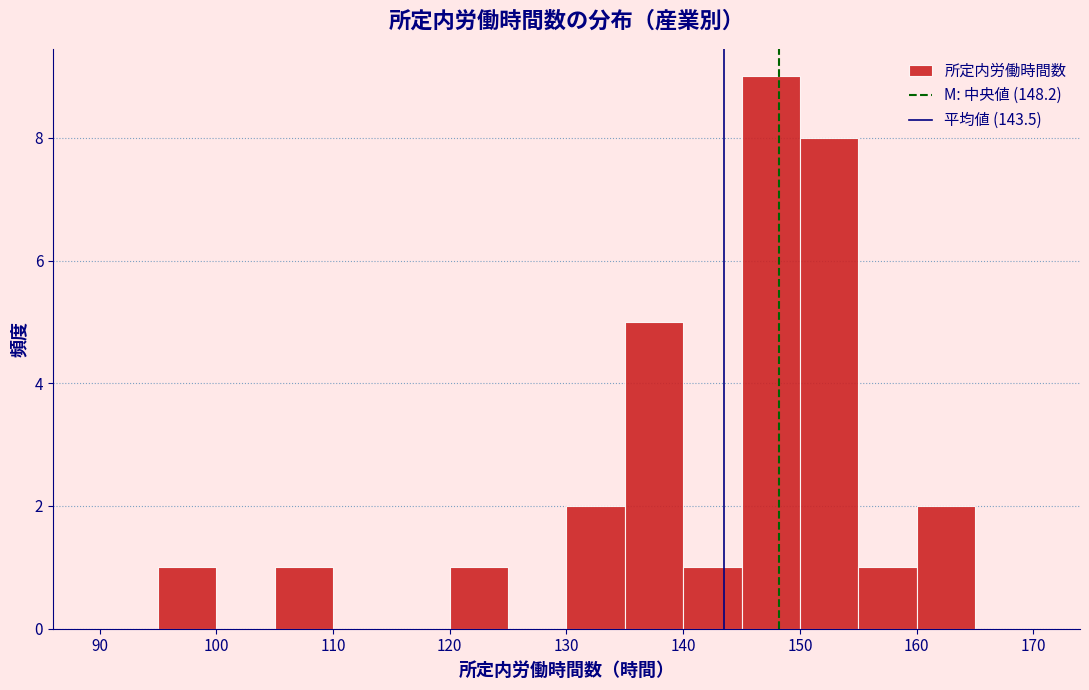

Reading left to right, transcribe this chart: for each bar, give the range it covers on the x-axis and its height. The values are not printed on the chart, so give them approximately, as read against the axis.

90 to 95: 0
95 to 100: 1
100 to 105: 0
105 to 110: 1
110 to 115: 0
115 to 120: 0
120 to 125: 1
125 to 130: 0
130 to 135: 2
135 to 140: 5
140 to 145: 1
145 to 150: 9
150 to 155: 8
155 to 160: 1
160 to 165: 2
165 to 170: 0